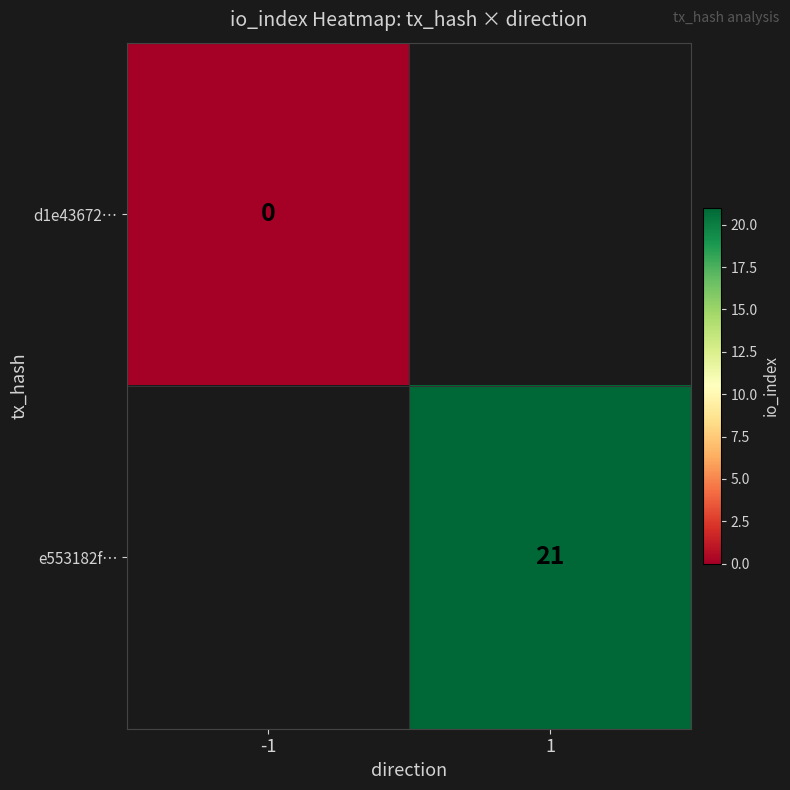

Is the value of d1e43672… at -1 greater than the value of e553182f… at 1?

No